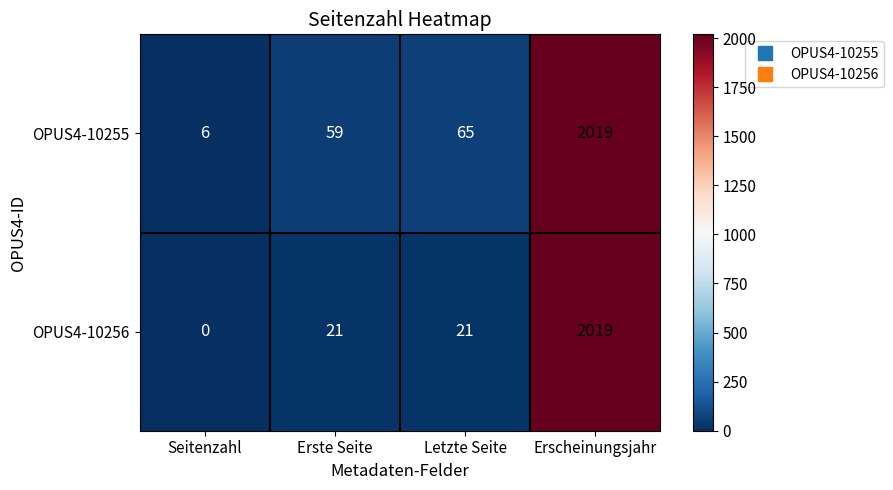

At Seitenzahl, list the series in order from smallest to largest.

OPUS4-10256, OPUS4-10255